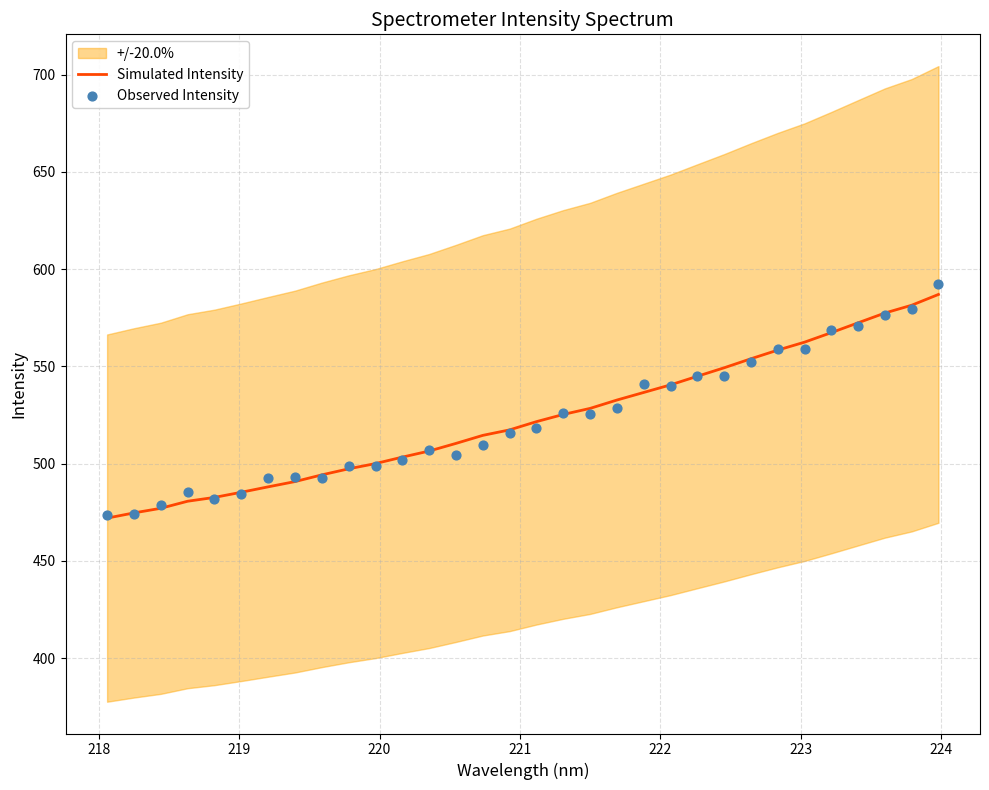

Which series has the largest total across all categories?

Simulated Intensity